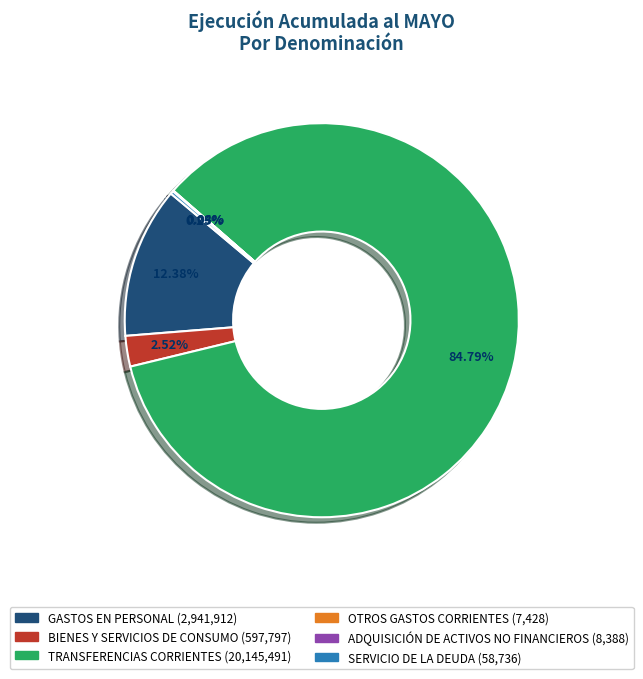

Does BIENES Y SERVICIOS DE CONSUMO represent more than half of the total?

No